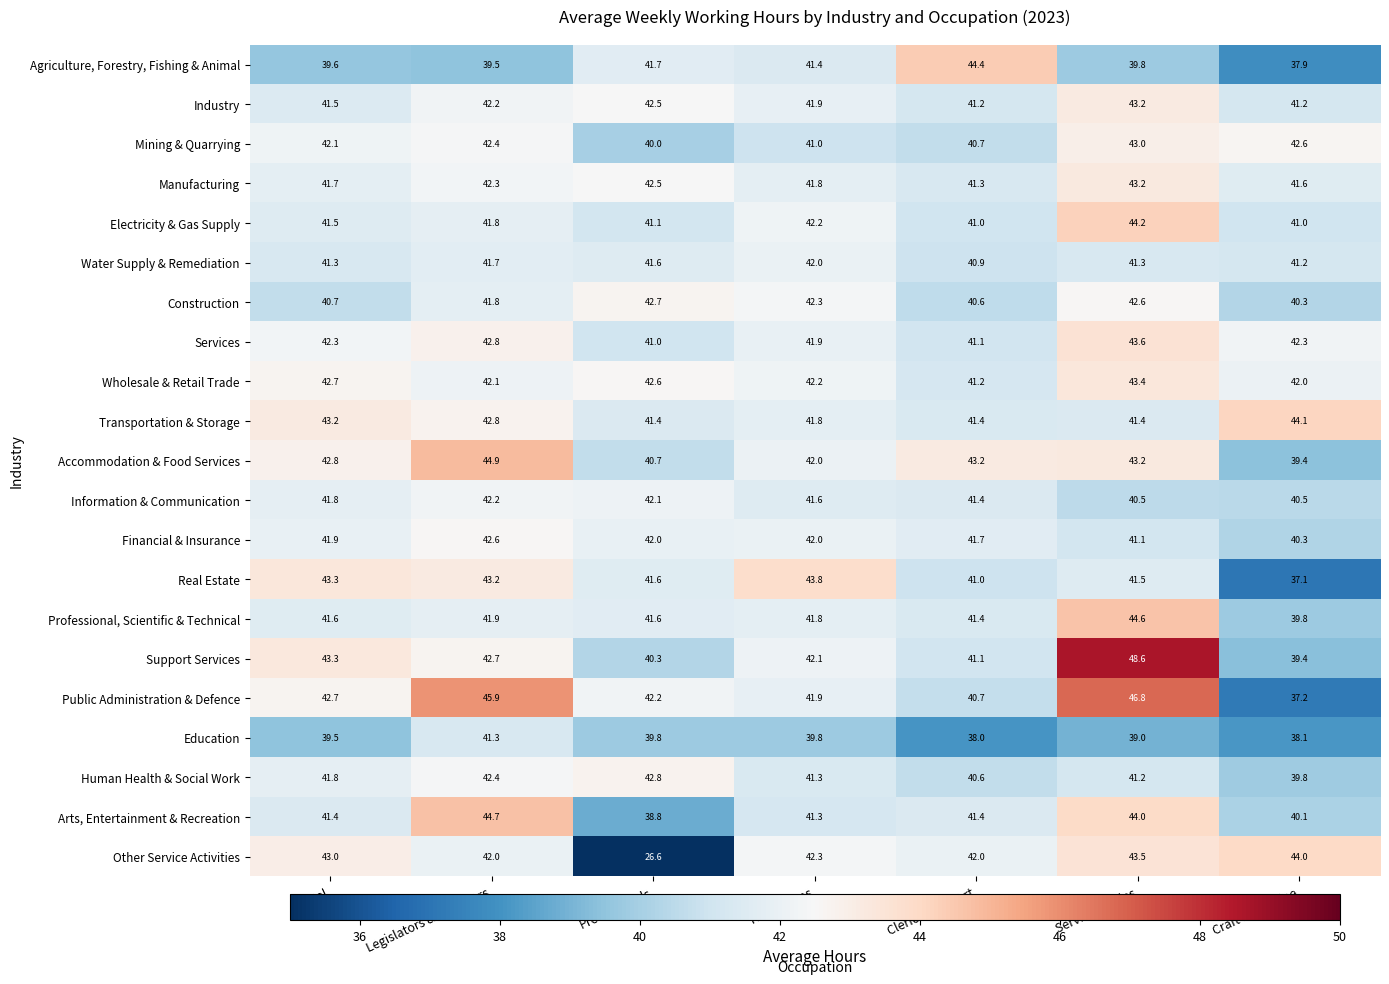

At how many categories does at least one series exceed 30?

7